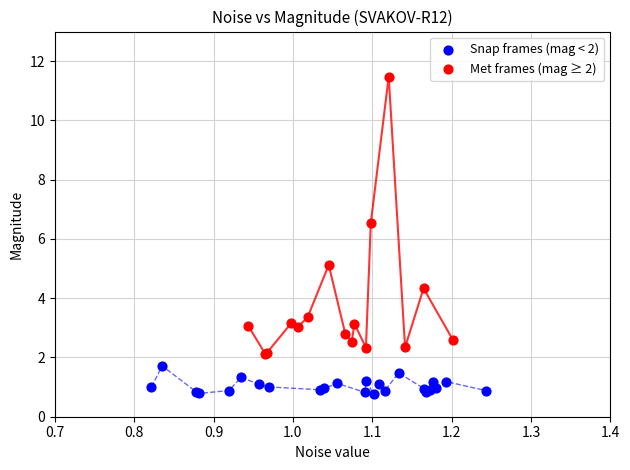

Which series reaches the minimum Y coordinate?

Snap frames (mag < 2)